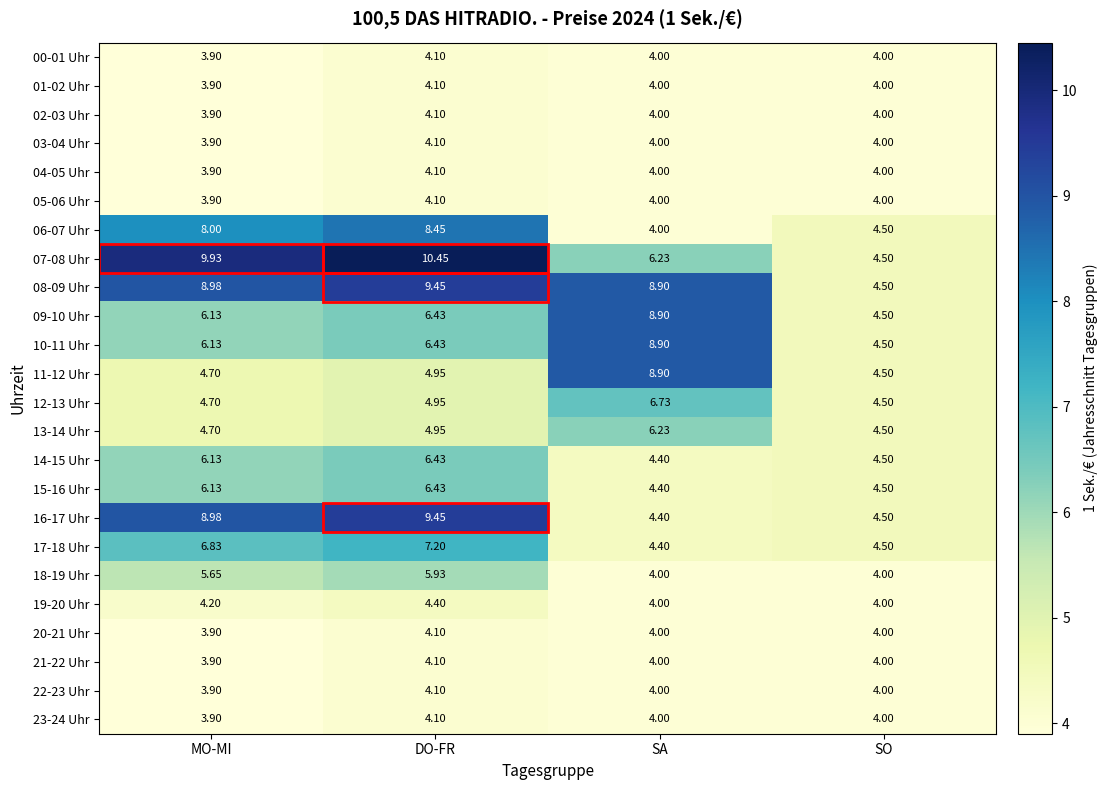

Which series has the largest range (max minus min)?

07-08 Uhr